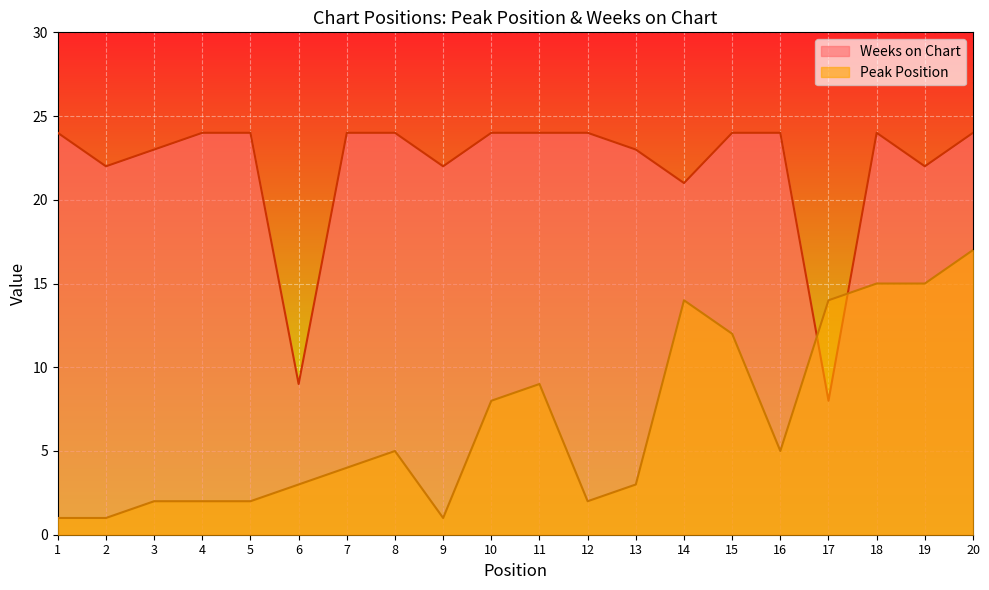

What is the value of the Weeks on Chart point at the 18th from the left?

24